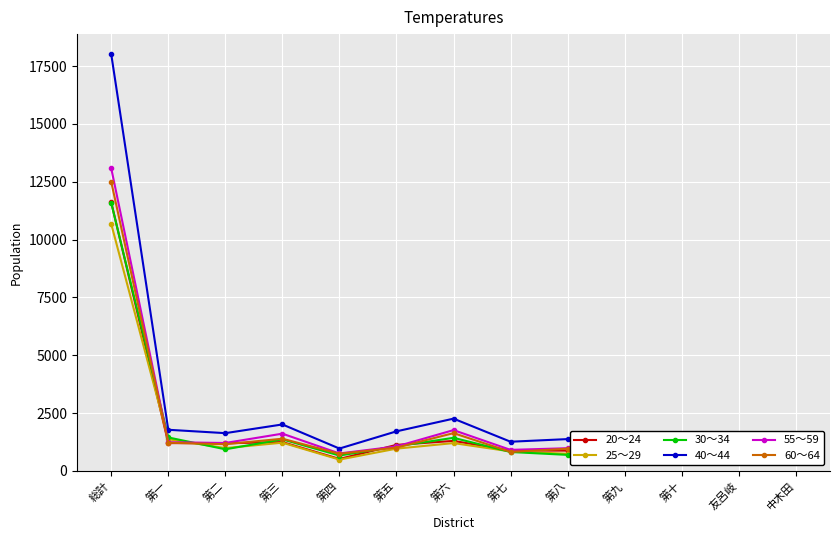

In 20～24, how many points are higher than both neighbors (excluding endpoints)?

3